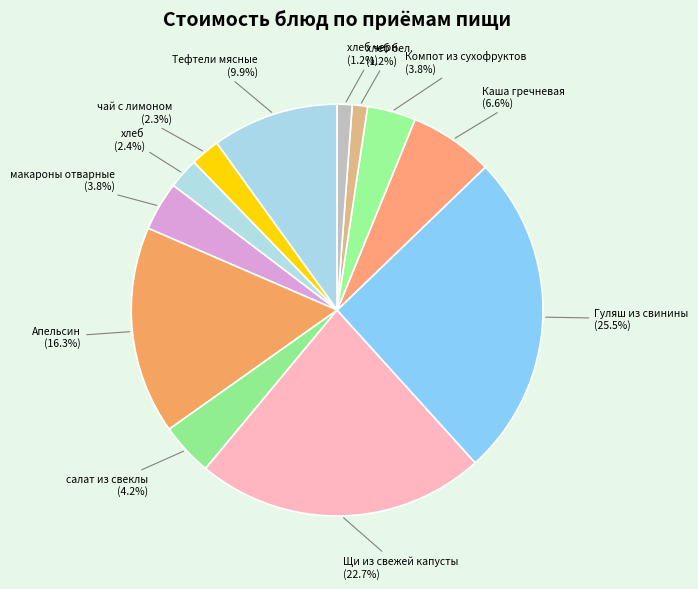

To the nearest percent, what is the difference between the largest and smallest slice percentages?

24%